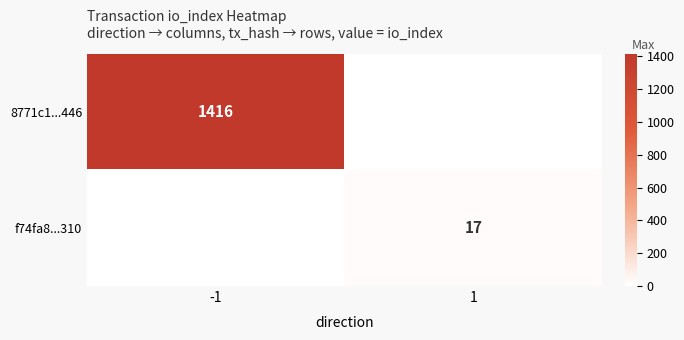

The value of f74fa8...310 at 1 is 17. True or false?

True